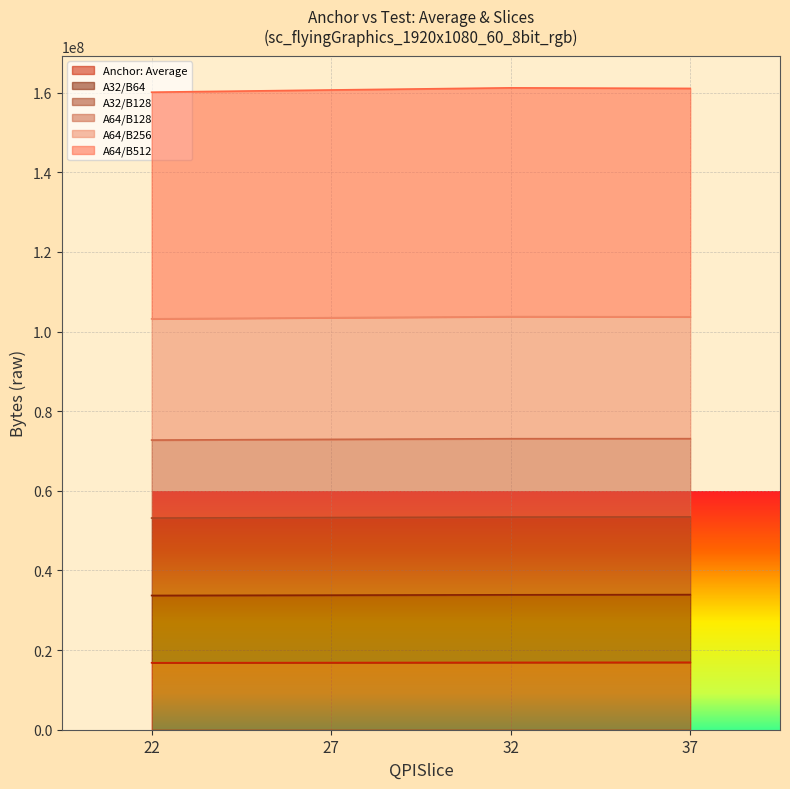

What is the total value across all series at 37?

161077631